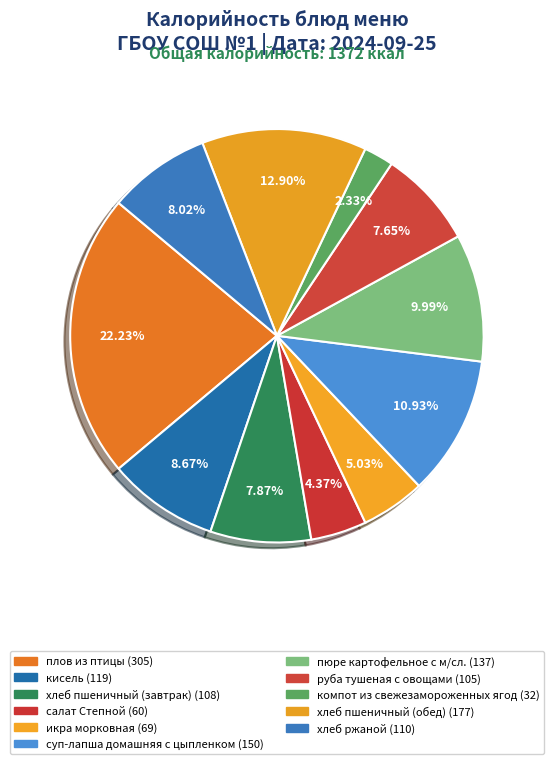

Count the number of slices in the pie.

11